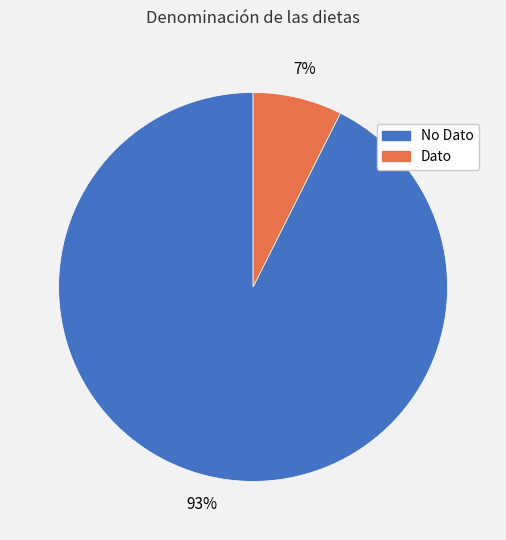

Rank the categories by value from highest to lowest.

No Dato, Dato